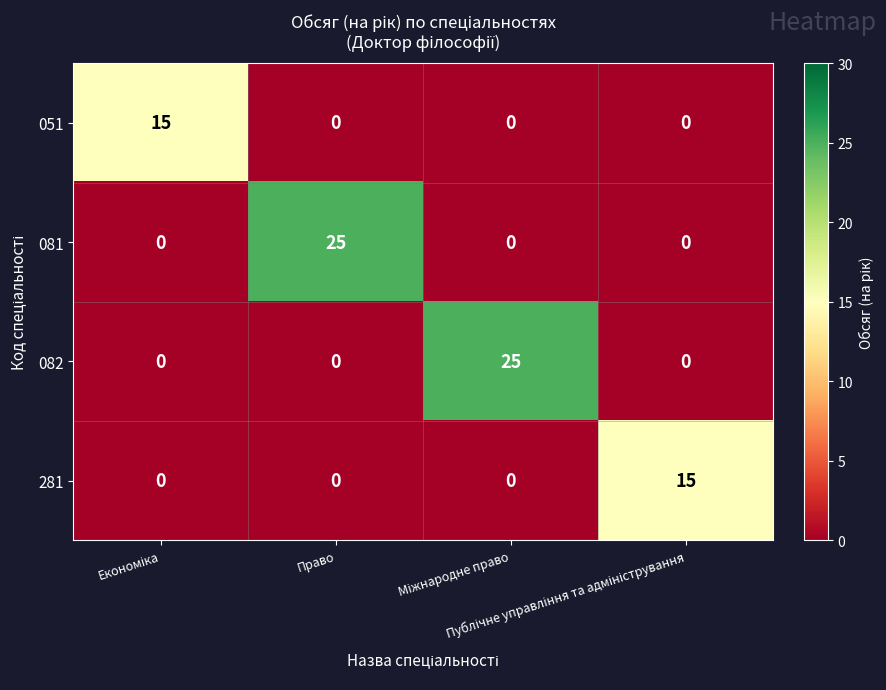

What is the average value of the 081 series?

6